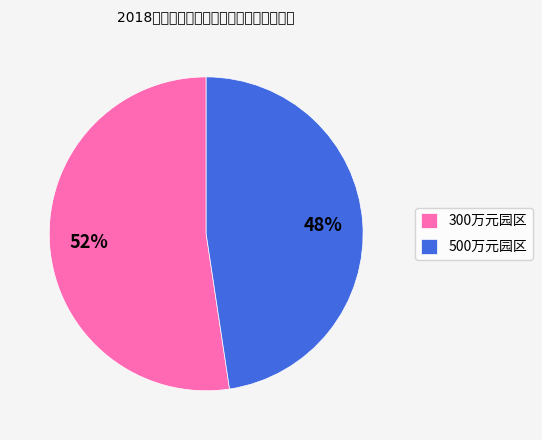

The 500万元园区 slice represents 33% of the pie. True or false?

False